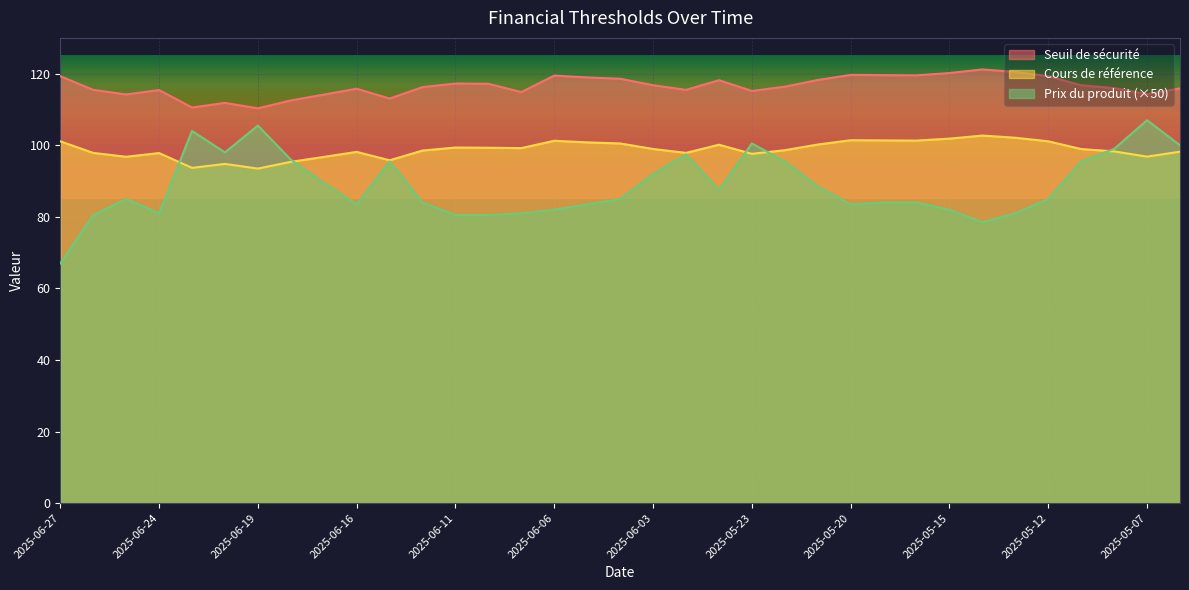

True or false: Seuil de sécurité and Cours de référence intersect in this chart.

False